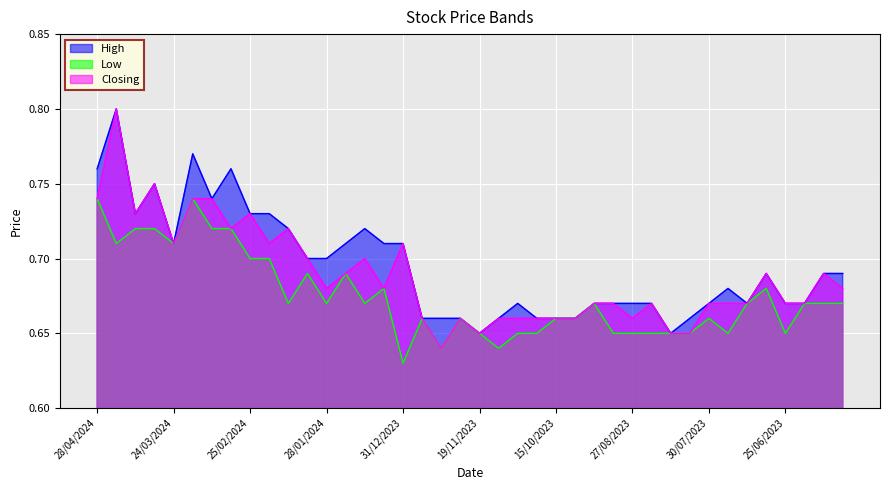

True or false: Closing and High intersect in this chart.

False